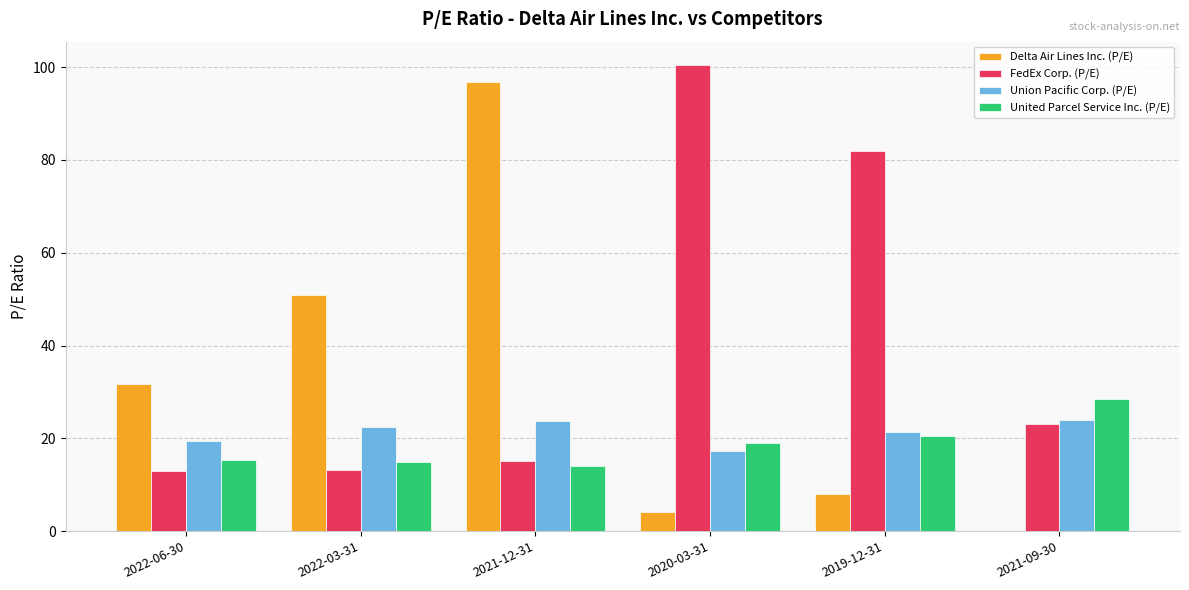

What is the sum of all Delta Air Lines Inc. (P/E) values?

191.4